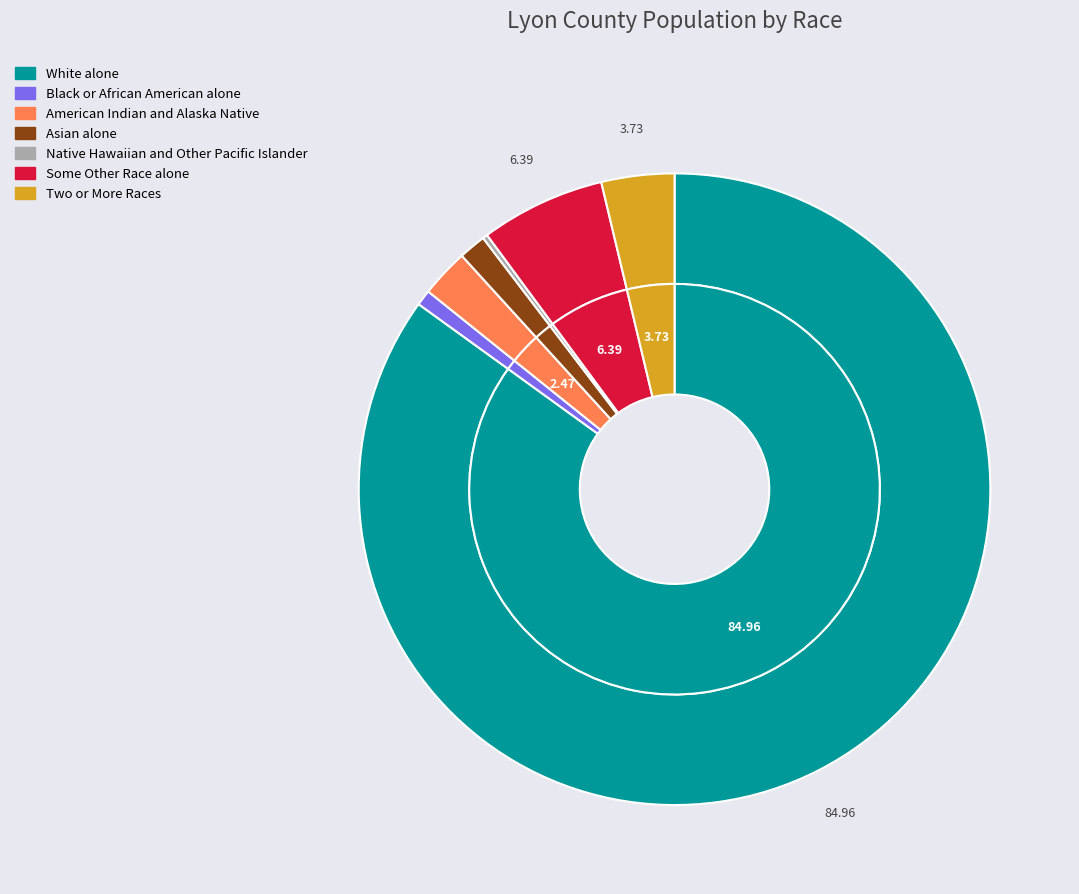

What percentage is NOT represented by Black or African American alone?

99.2%